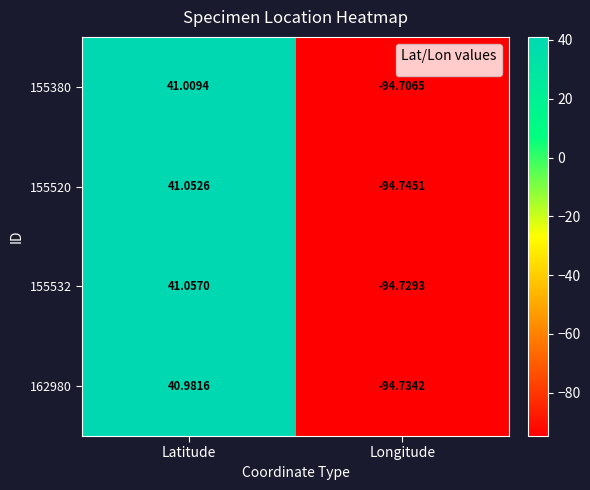

Is the value of 155520 at Longitude greater than the value of 155380 at Longitude?

No